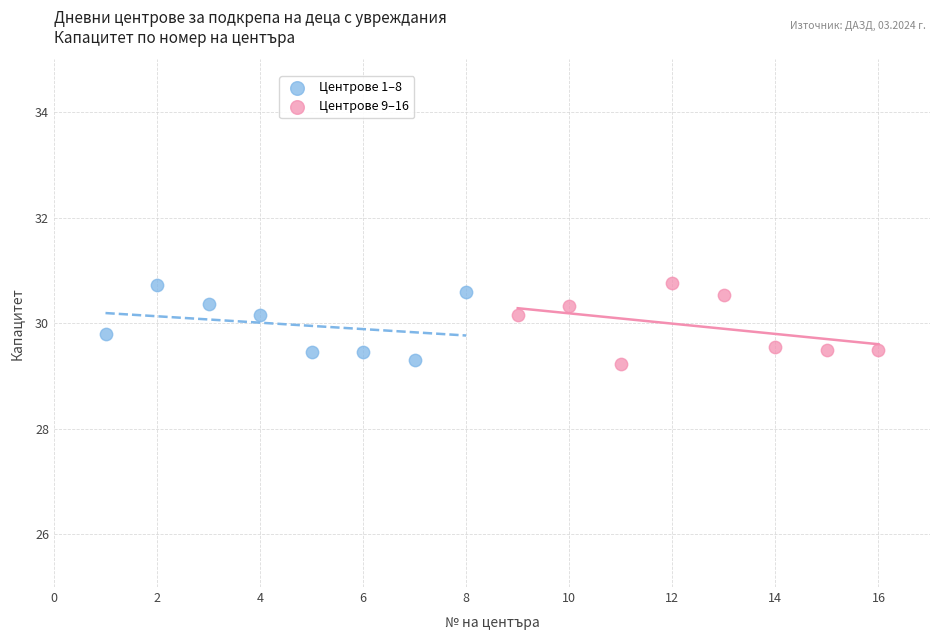

What are all the series names shown in the legend?

Центрове 1–8, Центрове 9–16